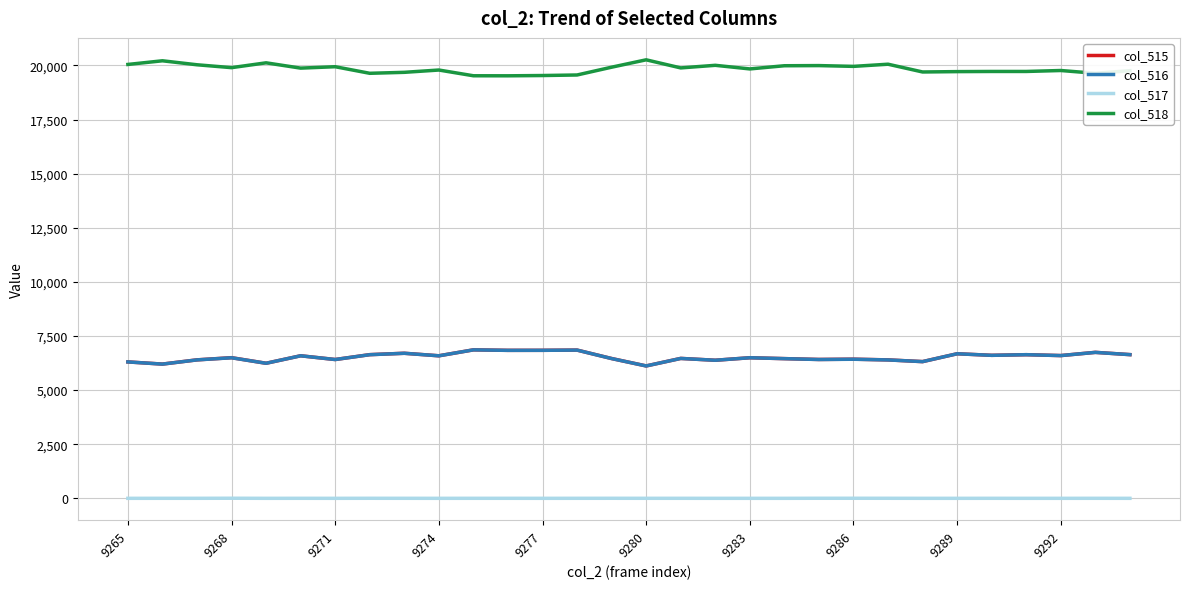

In col_515, how many points are lower than both neighbors (excluding endpoints)?

11